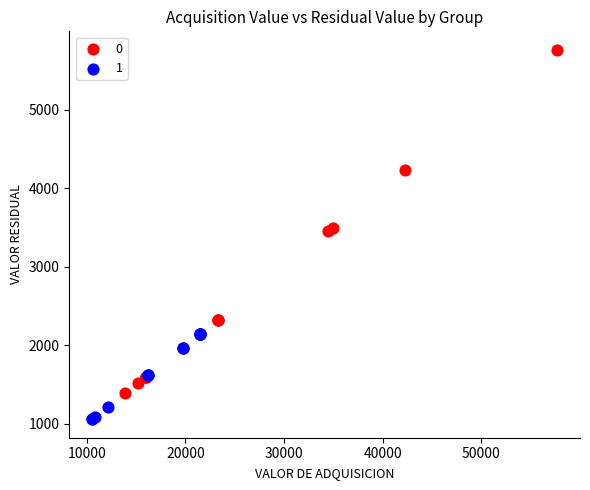

What are all the series names shown in the legend?

0, 1